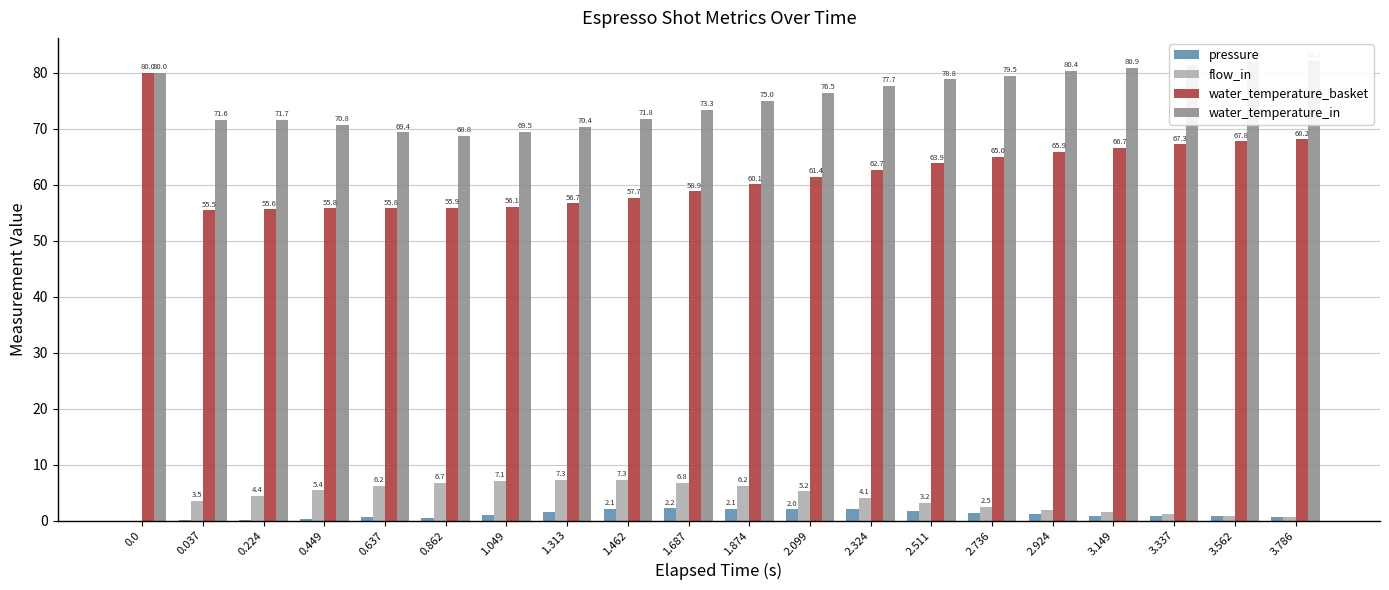

Rank the series by their maximum value, from lowest to highest.

pressure, flow_in, water_temperature_basket, water_temperature_in